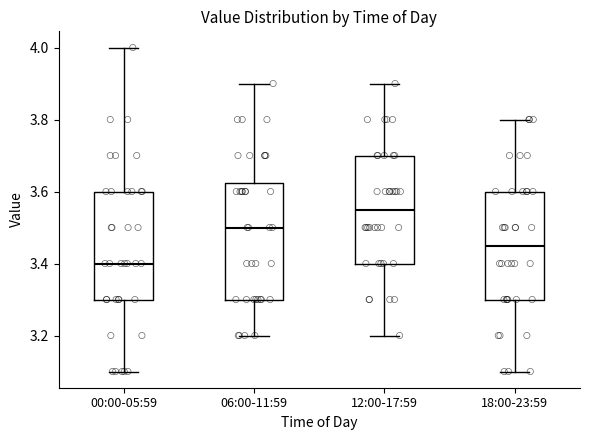

Where is the lower edge of the box for 12:00-17:59 on the y-axis? The values are not printed on the chart, so give them approximately, as read against the axis.

3.40